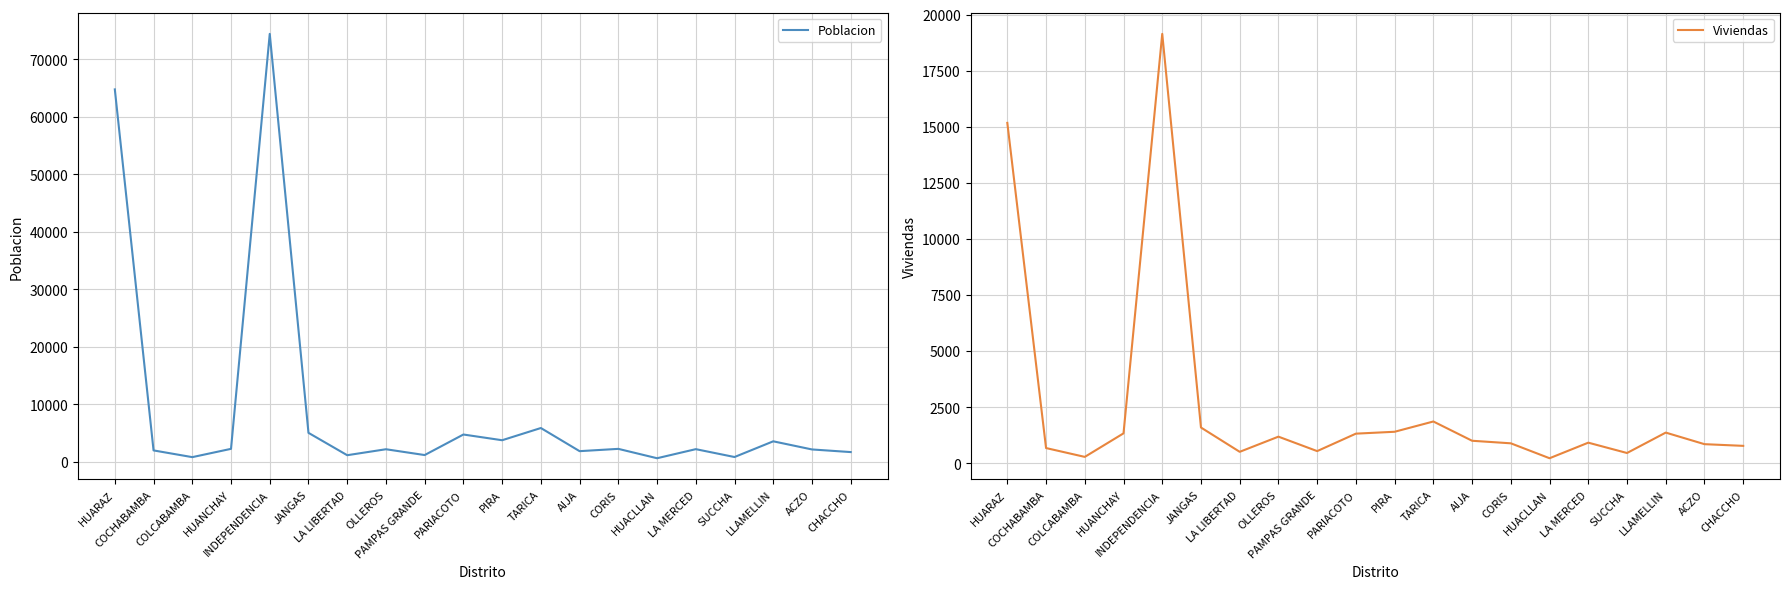

Reading left to right, transcribe all the data shown in this chart.

Poblacion: HUARAZ=64735	COCHABAMBA=1981	COLCABAMBA=811	HUANCHAY=2253	INDEPENDENCIA=74383	JANGAS=5035	LA LIBERTAD=1147	OLLEROS=2184	PAMPAS GRANDE=1174	PARIACOTO=4744	PIRA=3750	TARICA=5873	AIJA=1851	CORIS=2250	HUACLLAN=621	LA MERCED=2199	SUCCHA=832	LLAMELLIN=3562	ACZO=2148	CHACCHO=1691
Viviendas: HUARAZ=15169	COCHABAMBA=673	COLCABAMBA=279	HUANCHAY=1328	INDEPENDENCIA=19137	JANGAS=1588	LA LIBERTAD=505	OLLEROS=1181	PAMPAS GRANDE=537	PARIACOTO=1315	PIRA=1399	TARICA=1857	AIJA=998	CORIS=884	HUACLLAN=219	LA MERCED=913	SUCCHA=452	LLAMELLIN=1362	ACZO=846	CHACCHO=771